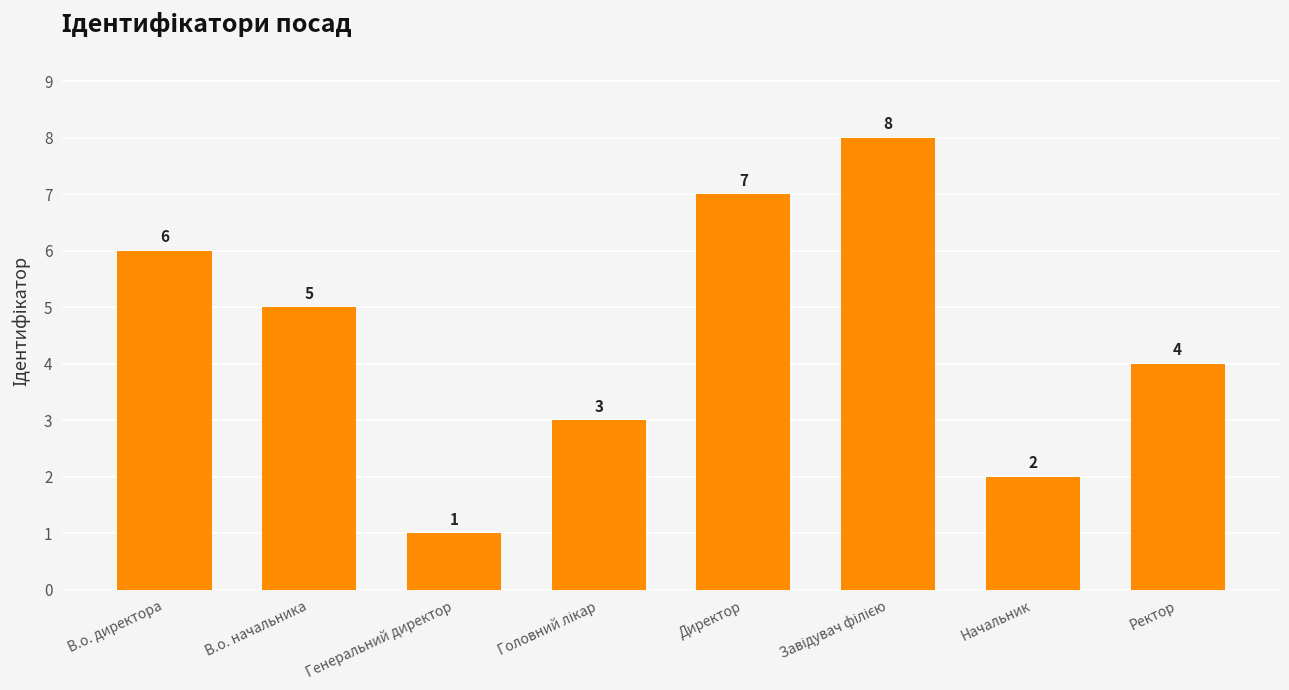

True or false: the data shows 4 at Ректор.

True